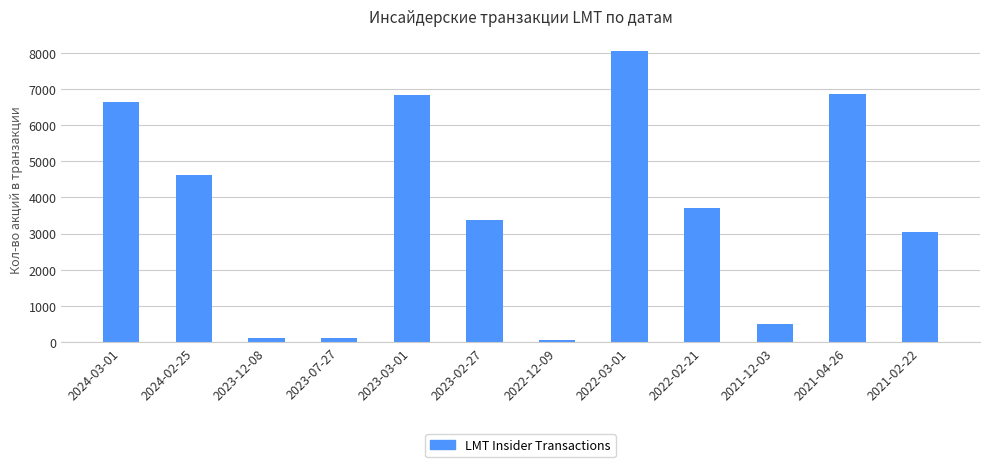

What is the sum of all values?

43921